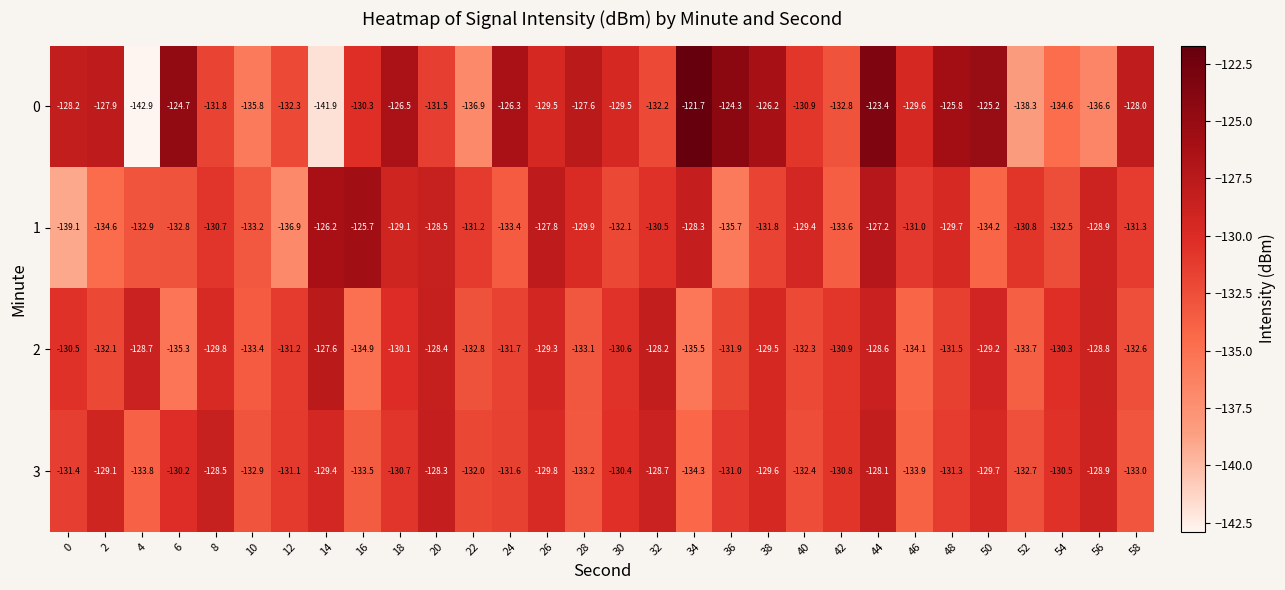

What is the difference between the highest and lowest values at 48?

5.7